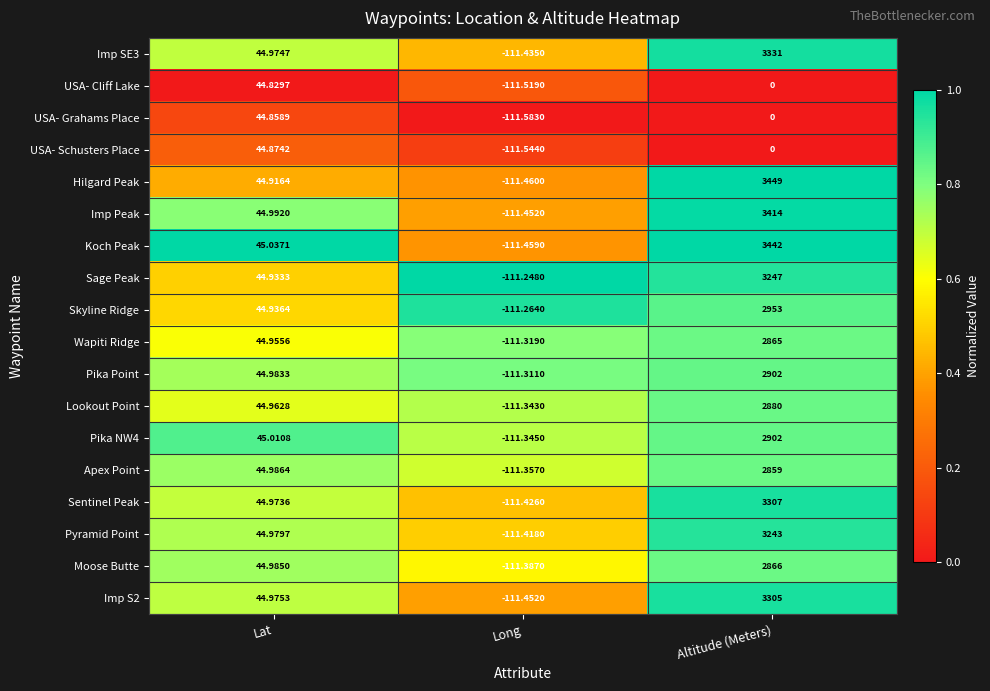

Which series has the largest range (max minus min)?

Hilgard Peak